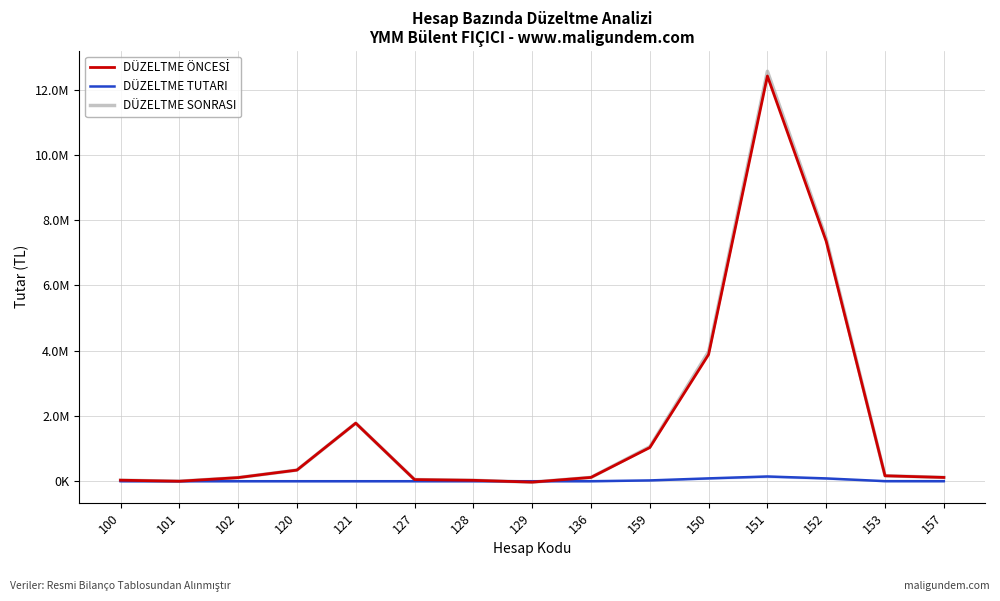

True or false: DÜZELTME SONRASI and DÜZELTME ÖNCESİ intersect in this chart.

False